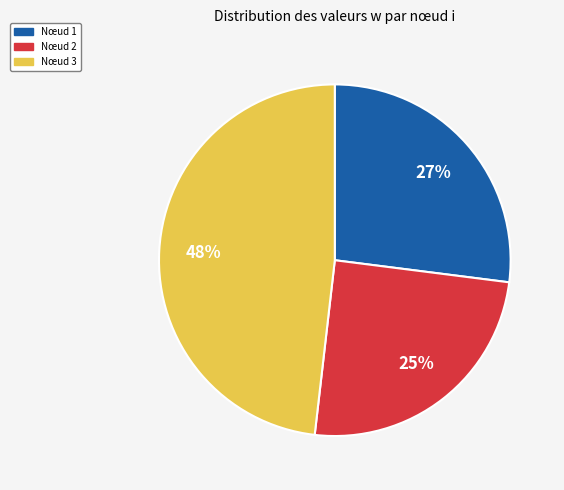

Do Nœud 1 and Nœud 3 together represent more than half of the pie?

Yes